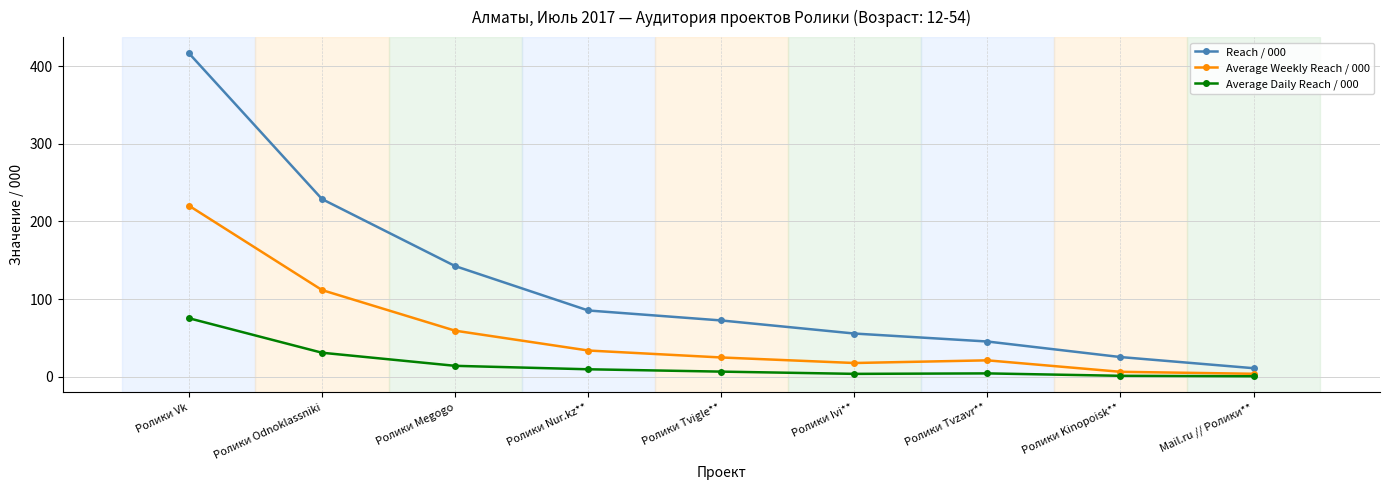

What is the difference between the highest and lowest values at Ролики Ivi**?

51.9